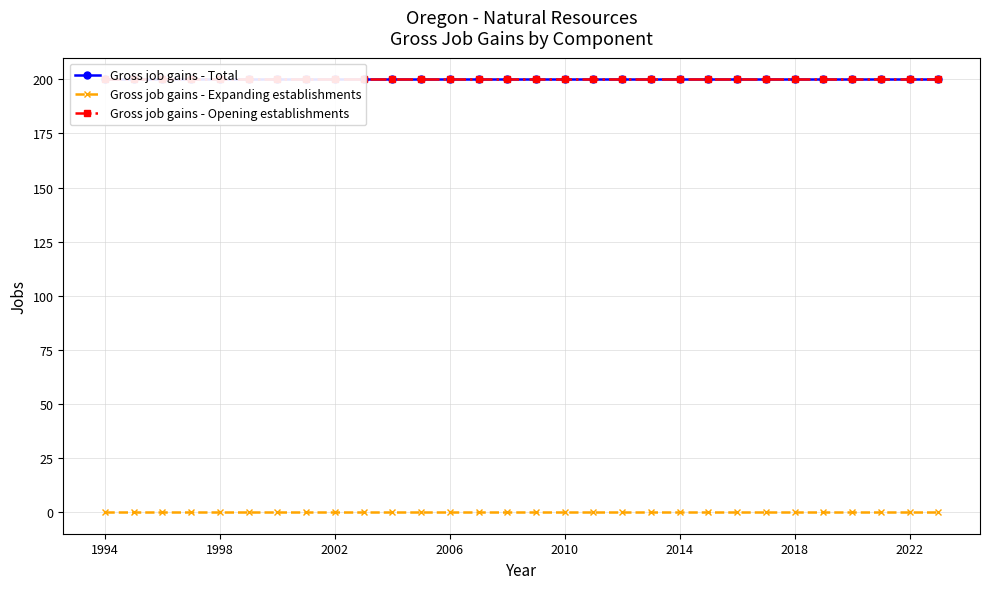

True or false: Gross job gains - Total and Gross job gains - Expanding establishments cross at least once.

False